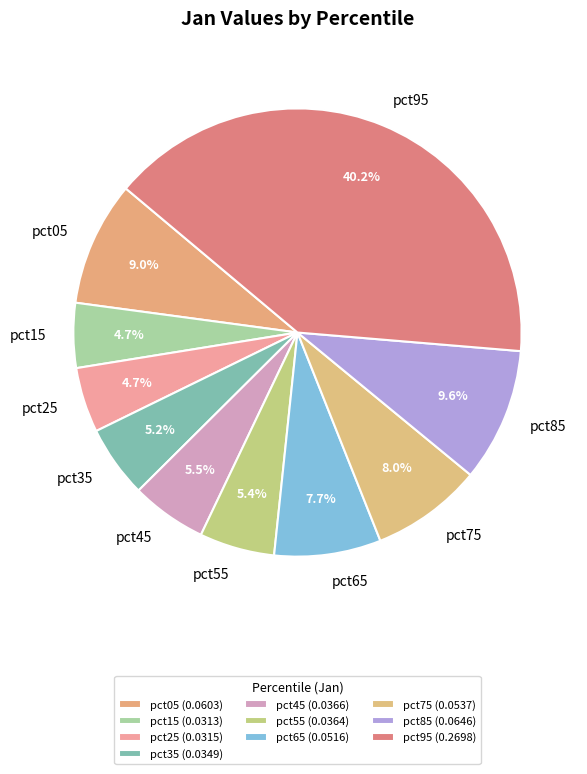

What portion of the pie excludes pct45?

94.5%